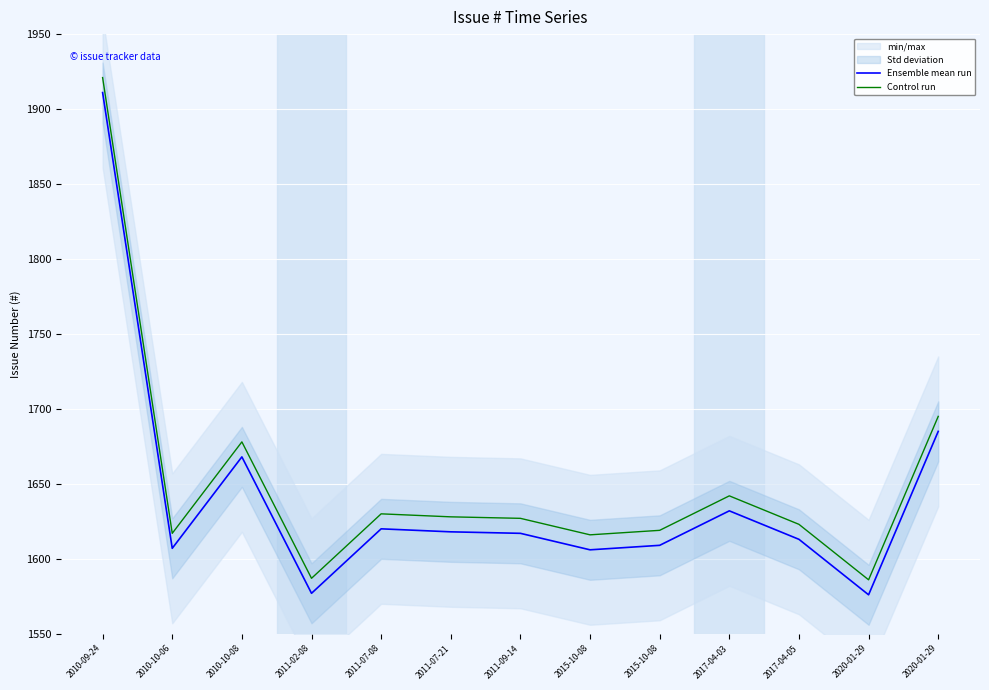

At which label does Ensemble mean run reach its peak?

2010-09-24